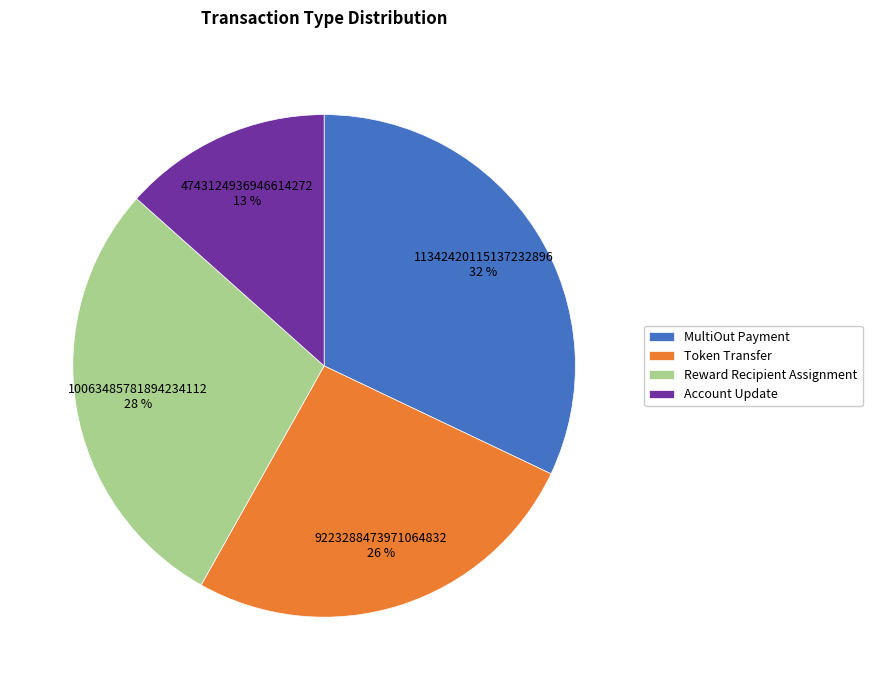

Approximately how many times larger is the value at Reward Recipient Assignment compared to MultiOut Payment?

0.9